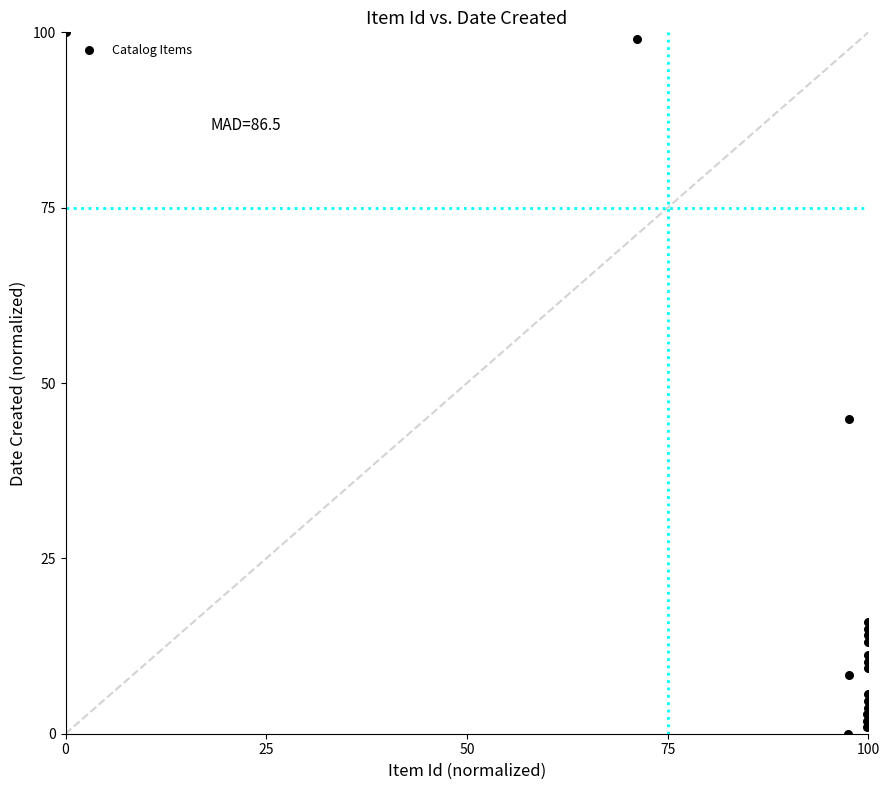

What Y value in the scatter plot is closest to 50?

44.9